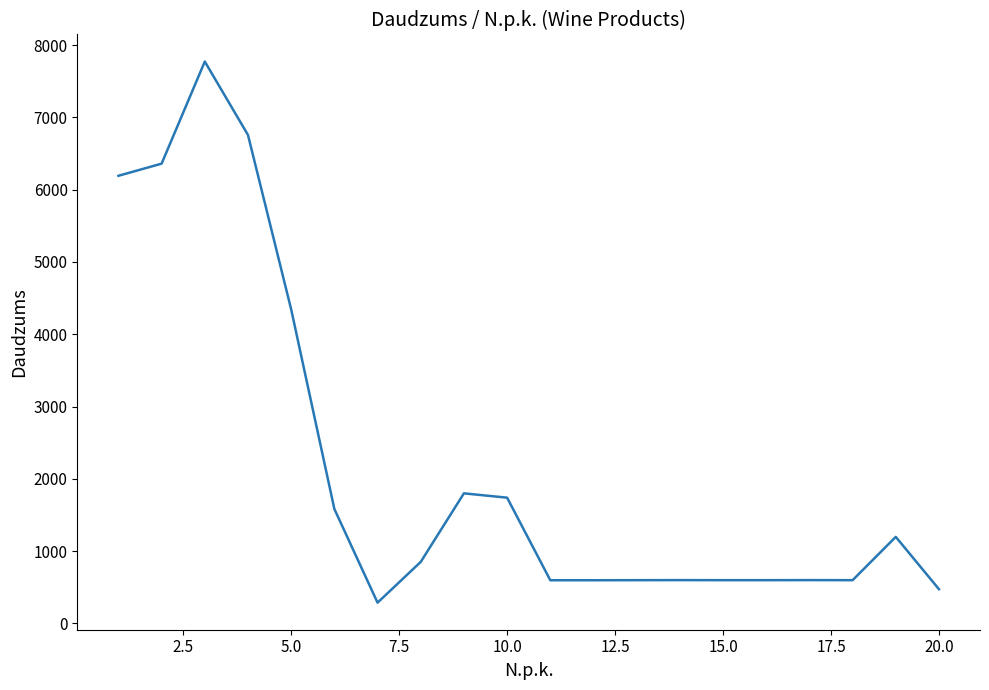

What is the maximum value shown in the chart?

7772